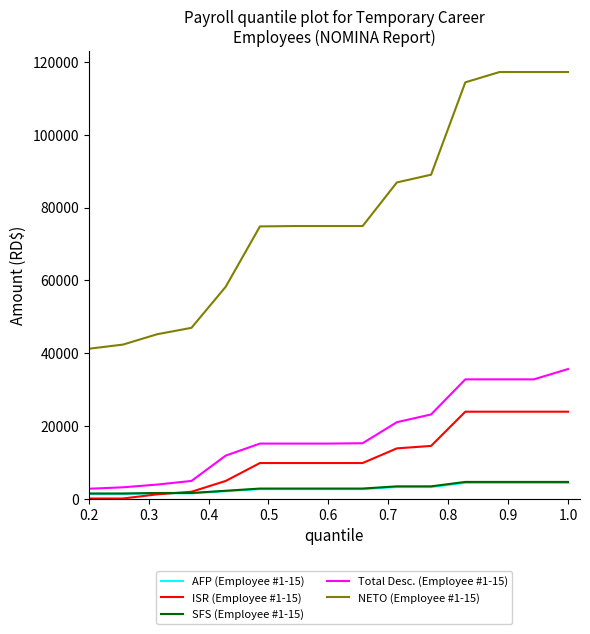

What is the highest value of the Total Desc. (Employee #1-15) series?

35588.6